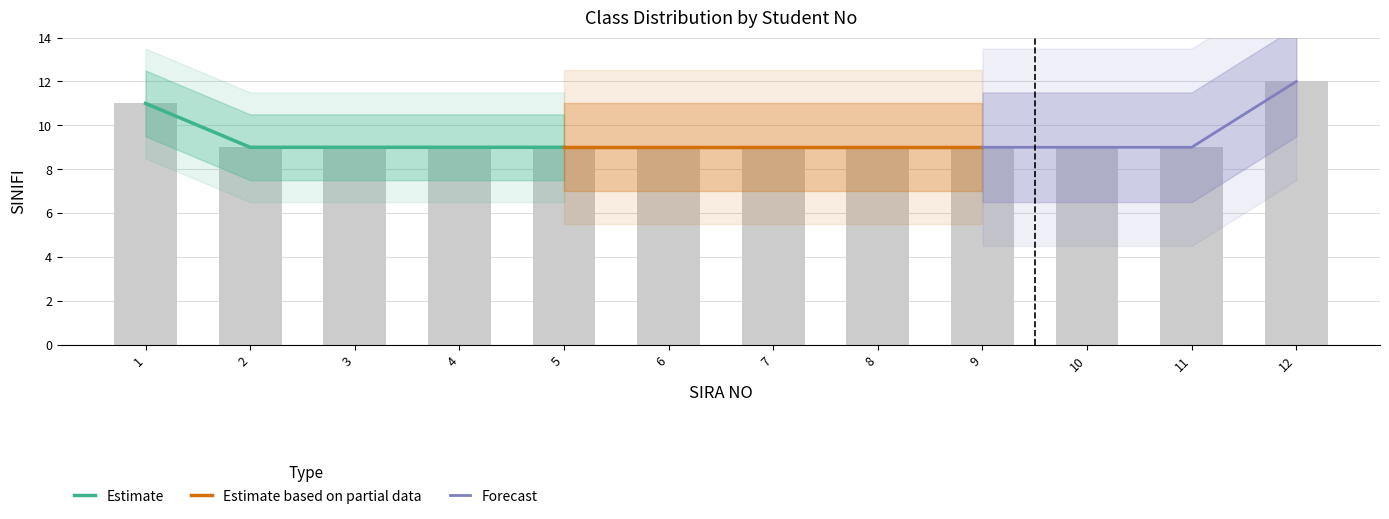

Reading left to right, list all the values displayed in this chart.

11	9	9	9	9	9	9	9	9	9	9	12